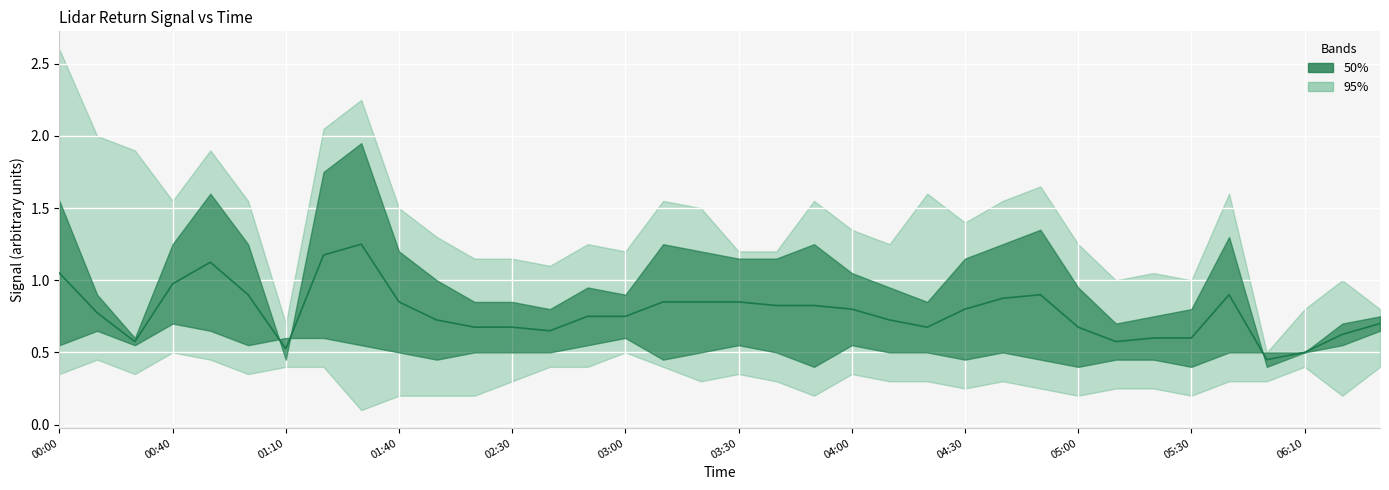

What is the smallest value displayed?

0.4